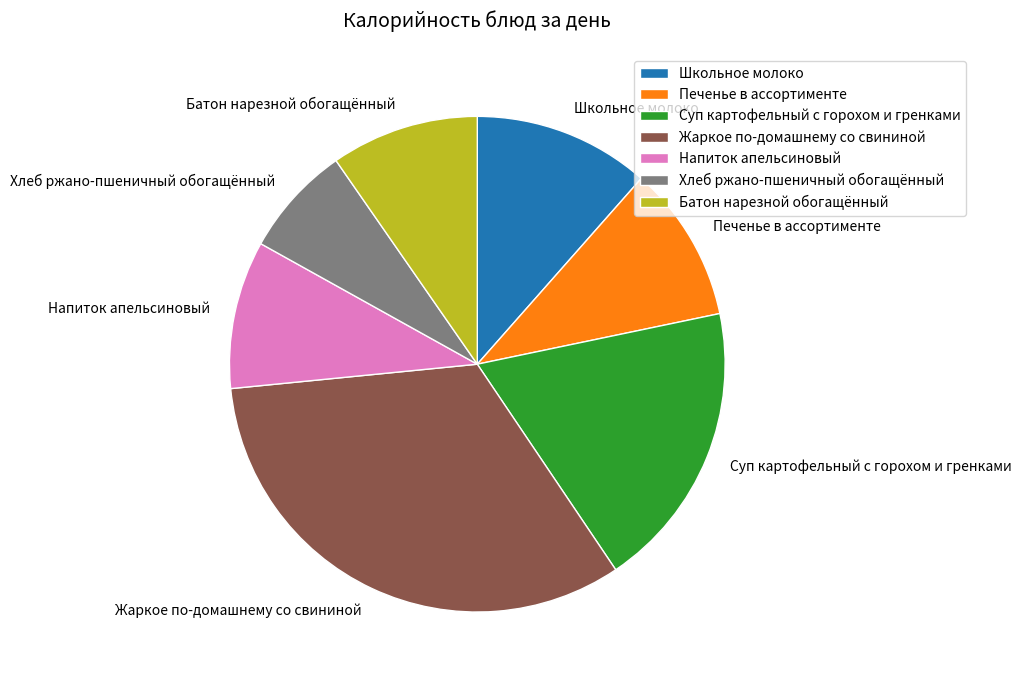

Approximately how many times larger is the value at Жаркое по-домашнему со свининой compared to Печенье в ассортименте?

3.2